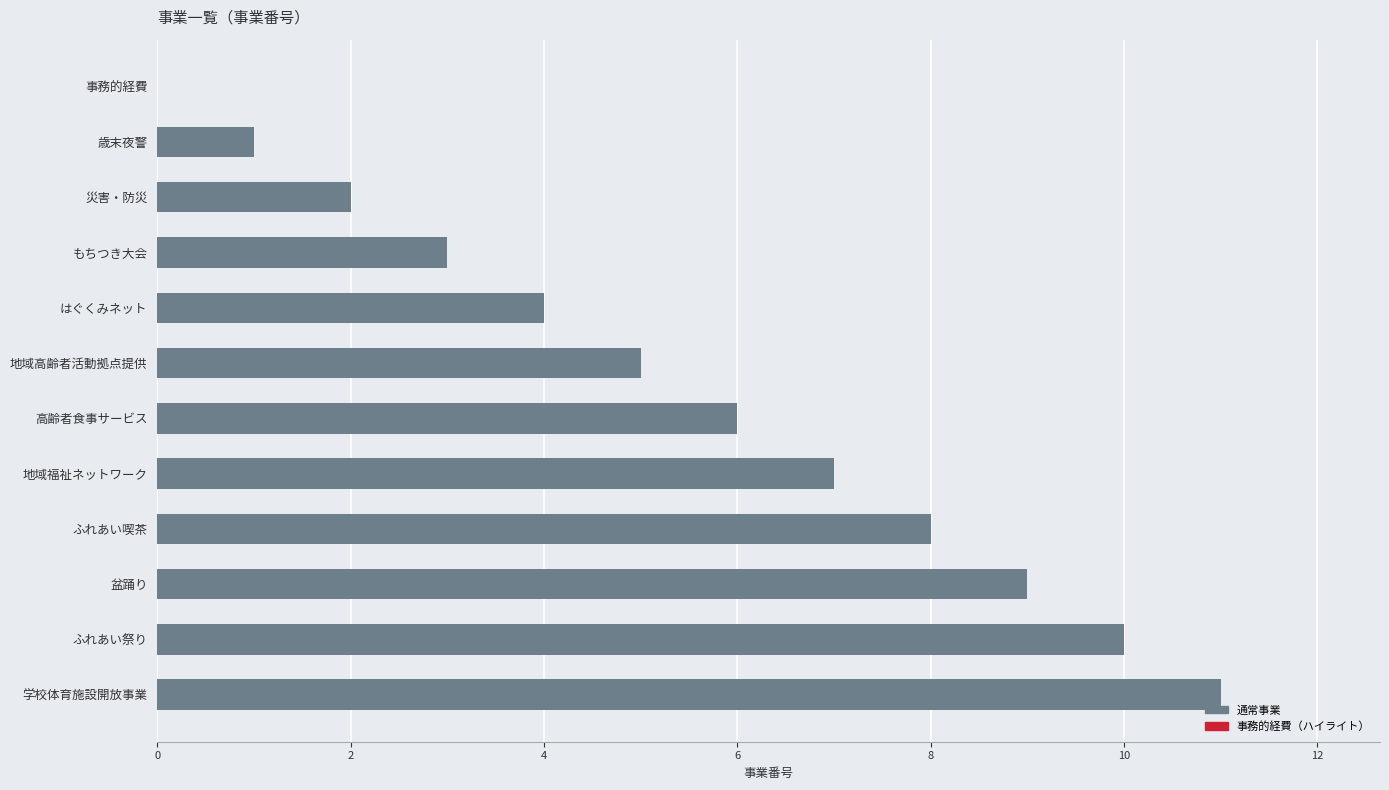

What is the sum of all values?

66